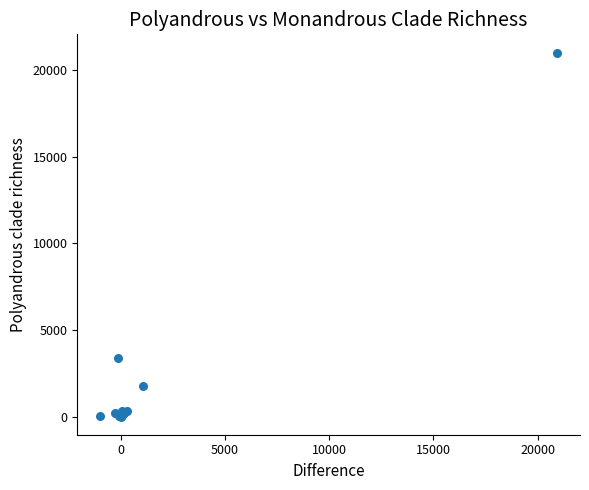

What Y value in the scatter plot is closest to 10503?

3400